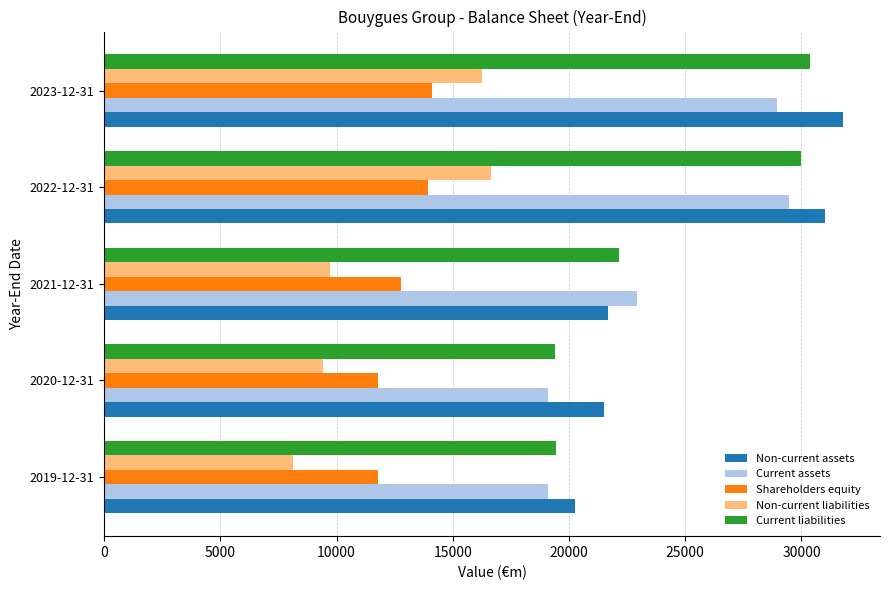

What is the lowest value of the Current assets series?

19085